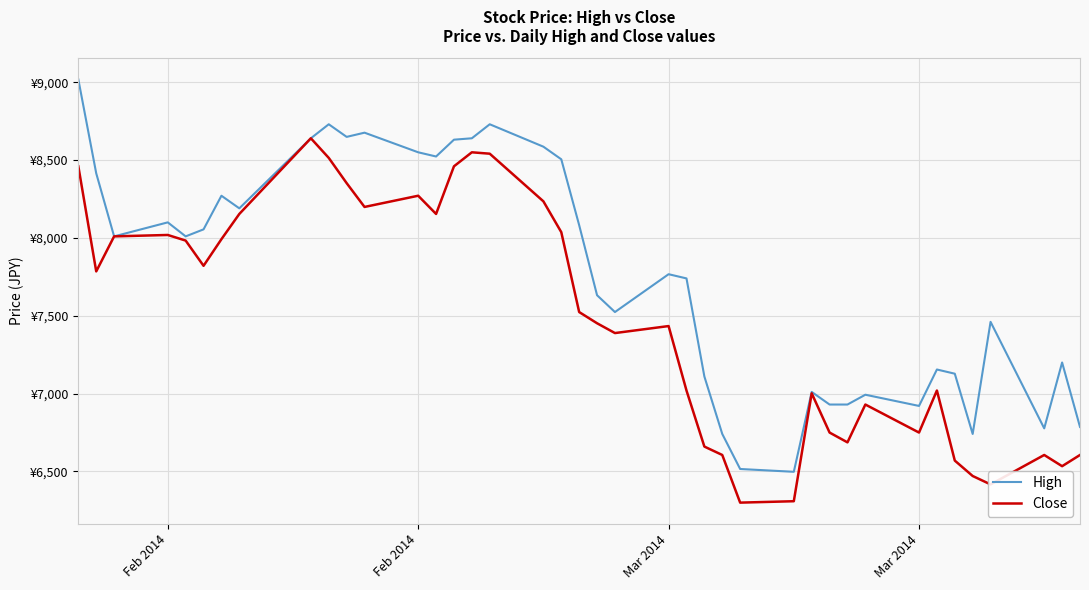

What are all the series names shown in the legend?

High, Close